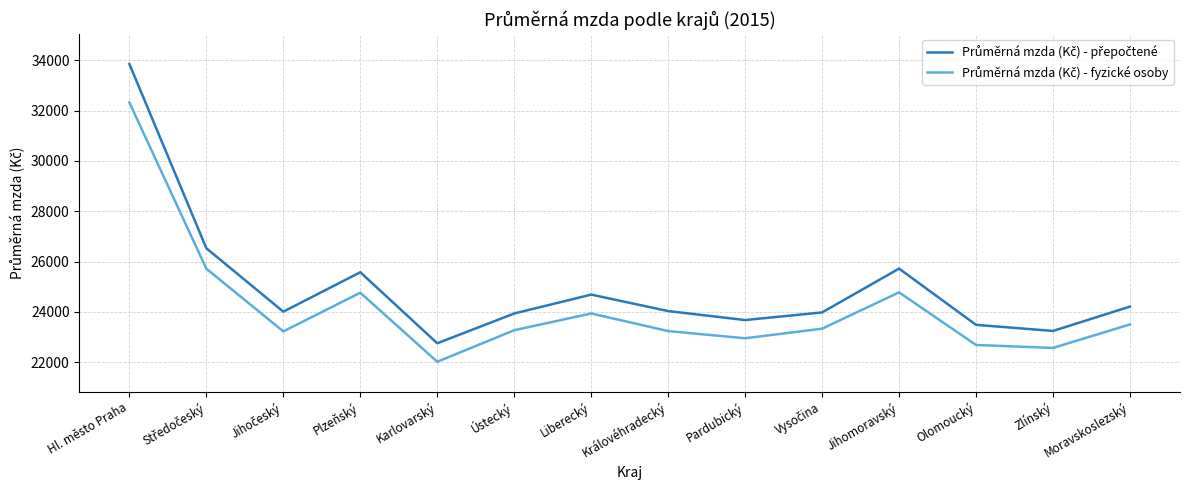

At which category does the chart reach its peak across all series?

Hl. město Praha